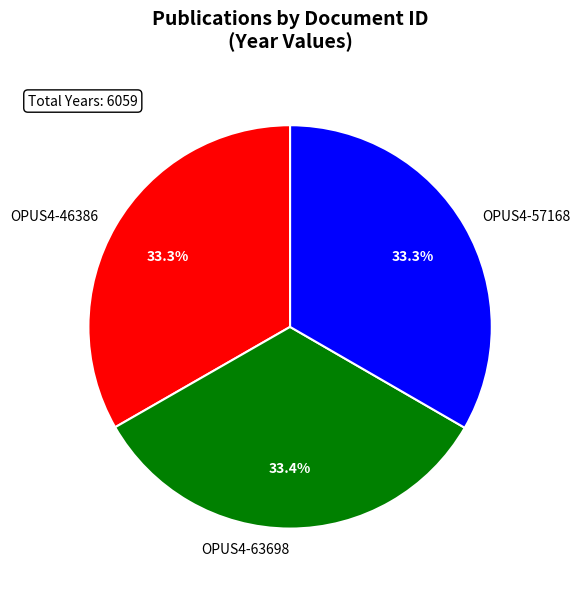

What is the total percentage of OPUS4-46386 and OPUS4-63698?

66.7%